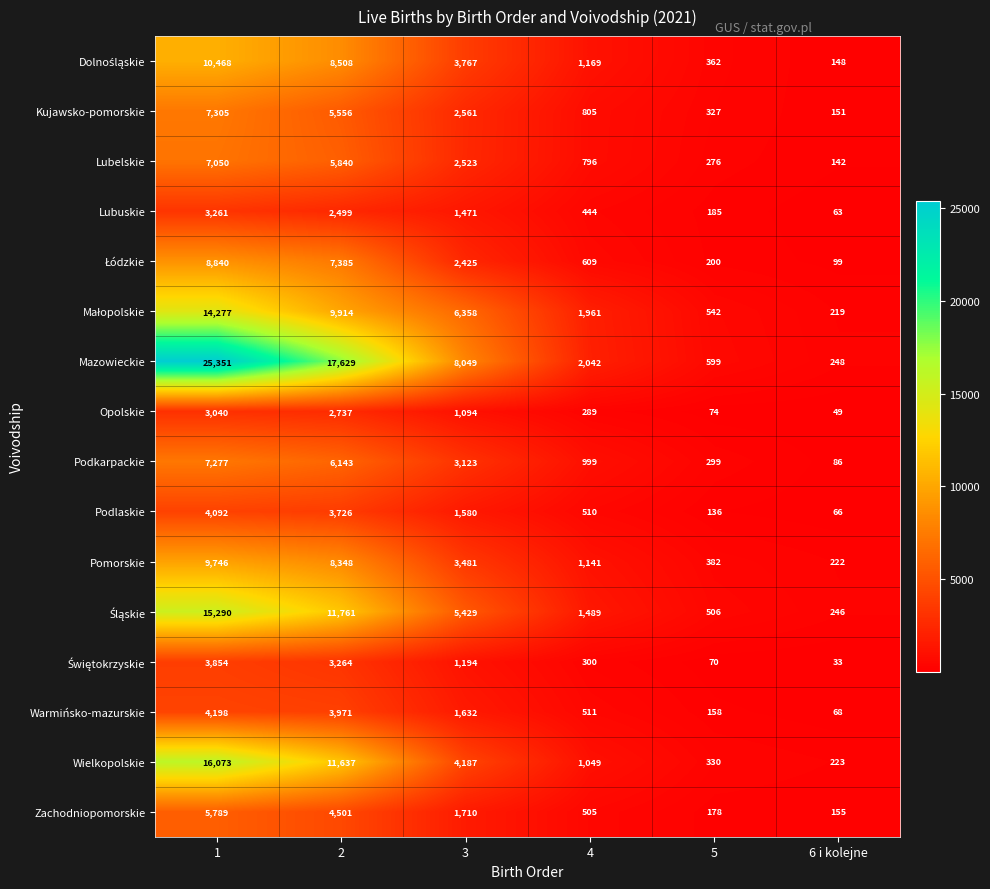

Is it true that Opolskie equals 84 at 6 i kolejne?

False